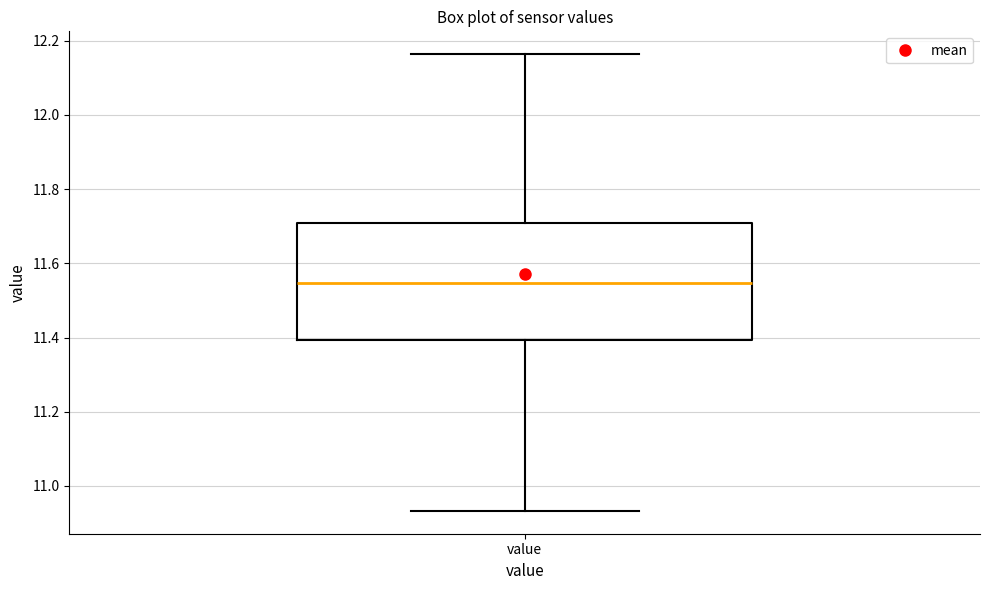

Read this box plot against the y-axis: the position of the median line, the range covered by the box, and the ends of both whiskers. The values are not printed on the chart, so give them approximately, as read against the axis.

median 11.54, box 11.40 to 11.70, whiskers 10.94 to 12.16